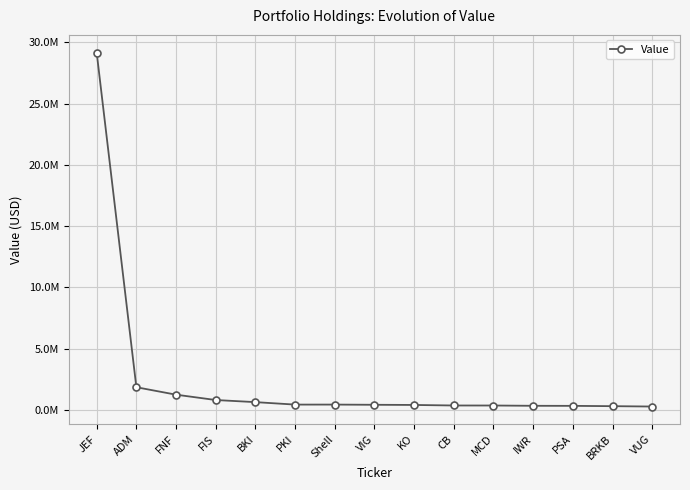

Is this an area chart (filled region under the line)?

No